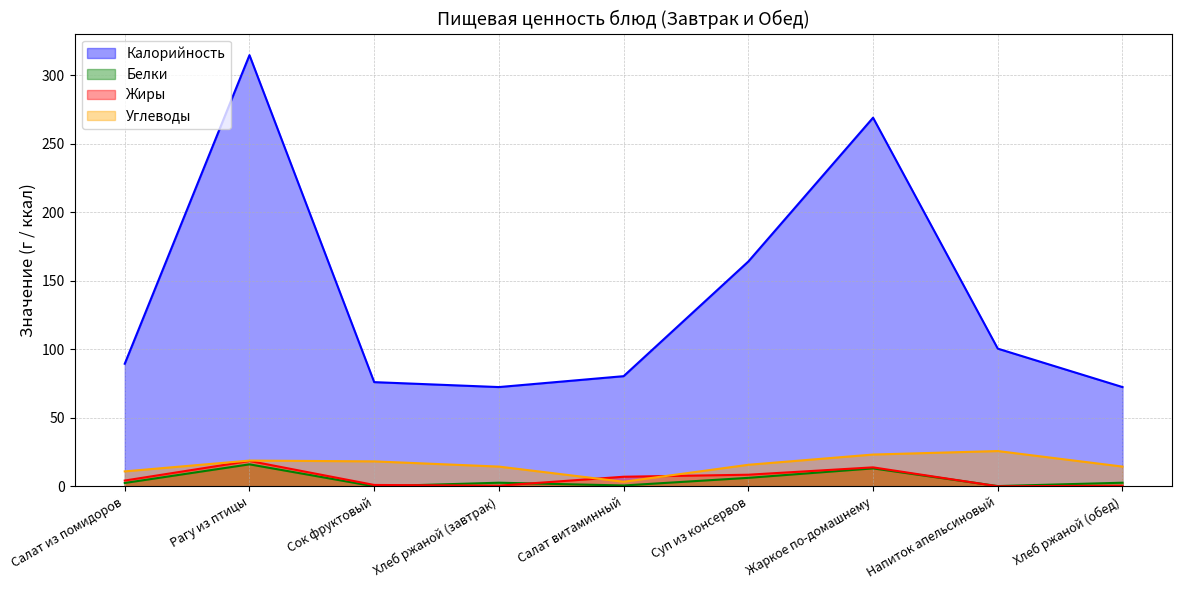

At Хлеб ржаной (завтрак), list the series in order from smallest to largest.

Жиры, Белки, Углеводы, Калорийность